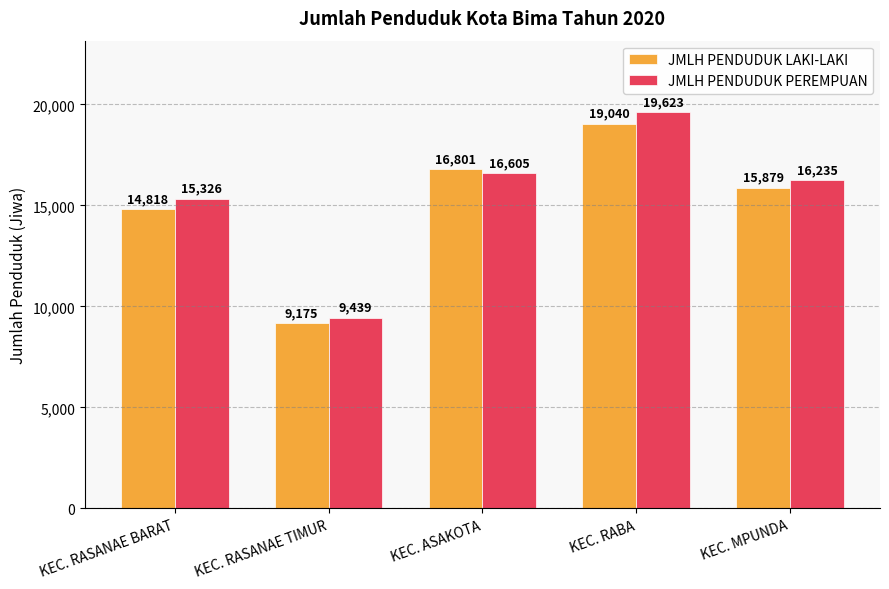

List the series in order of their peak value, highest first.

JMLH PENDUDUK PEREMPUAN, JMLH PENDUDUK LAKI-LAKI